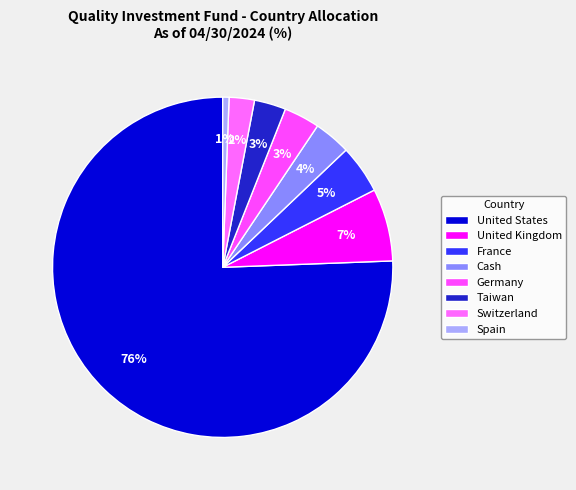

Count the number of slices in the pie.

8